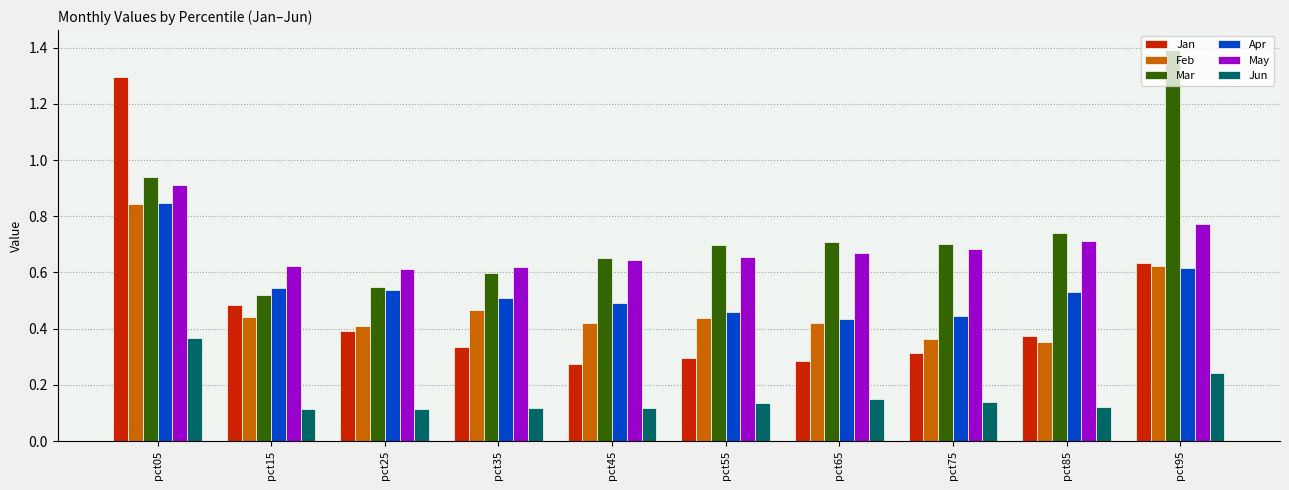

What is the total value across all series at pct15?

2.7